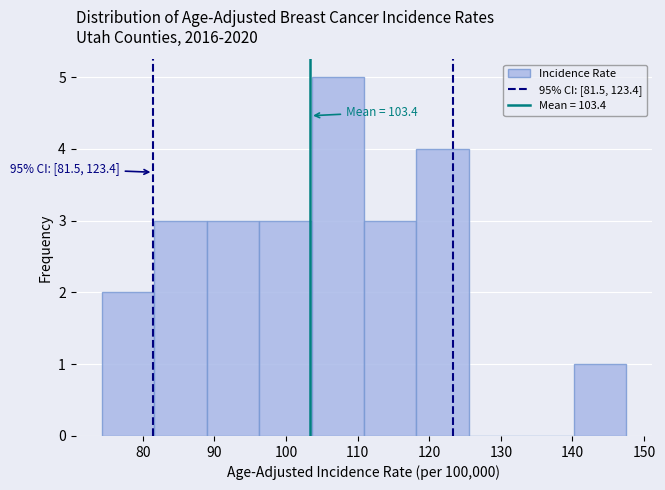

Over which range of the x-axis is the bar tallest?

104 to 111